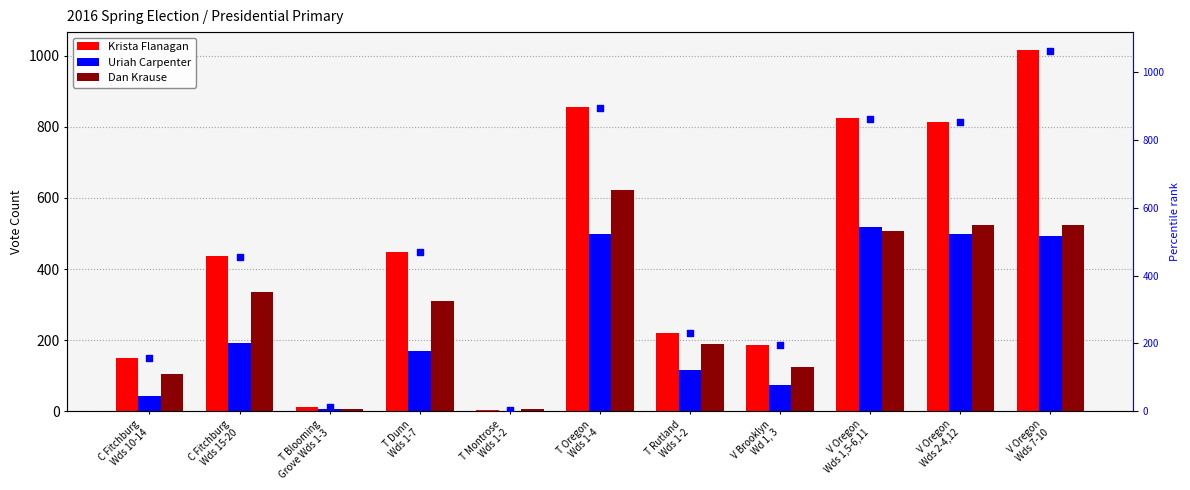

Is the value of Uriah Carpenter at V Oregon
Wds 7-10 greater than the value of Krista Flanagan at T Dunn
Wds 1-7?

Yes